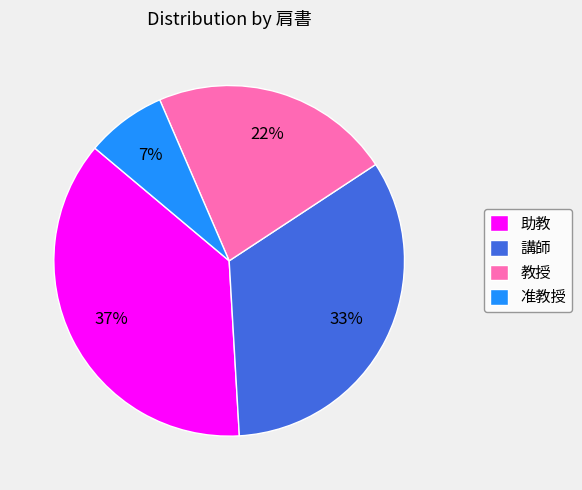

Which has a higher value, 教授 or 講師?

講師